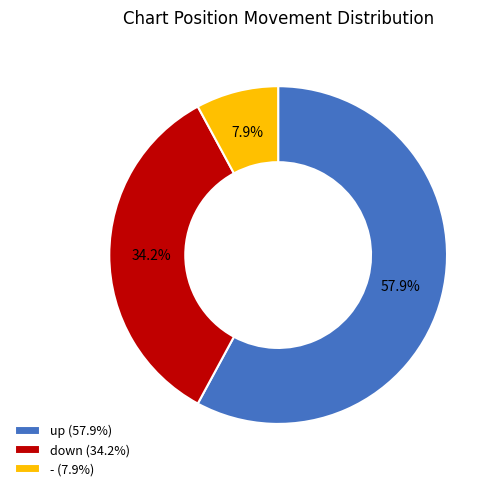

Which category has the smallest portion of the pie?

-